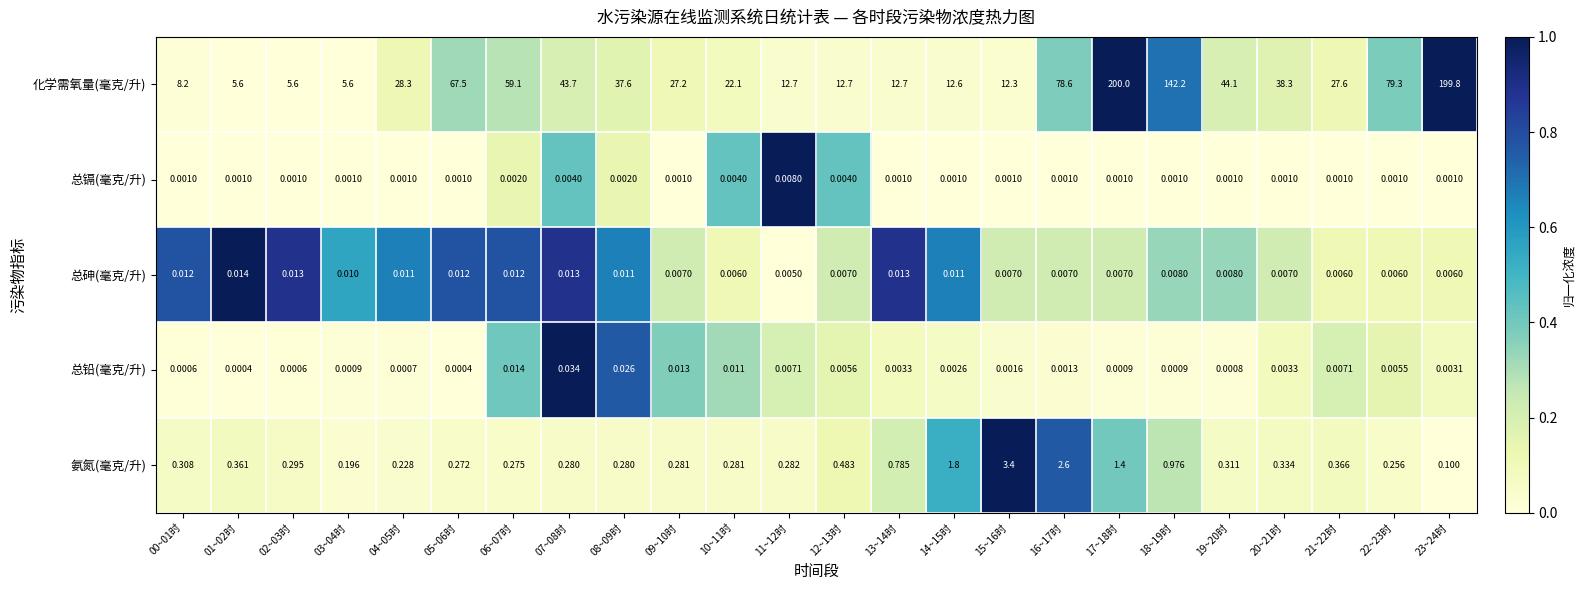

Is the value of 总铅(毫克/升) at 12~13时 greater than the value of 总镉(毫克/升) at 06~07时?

Yes